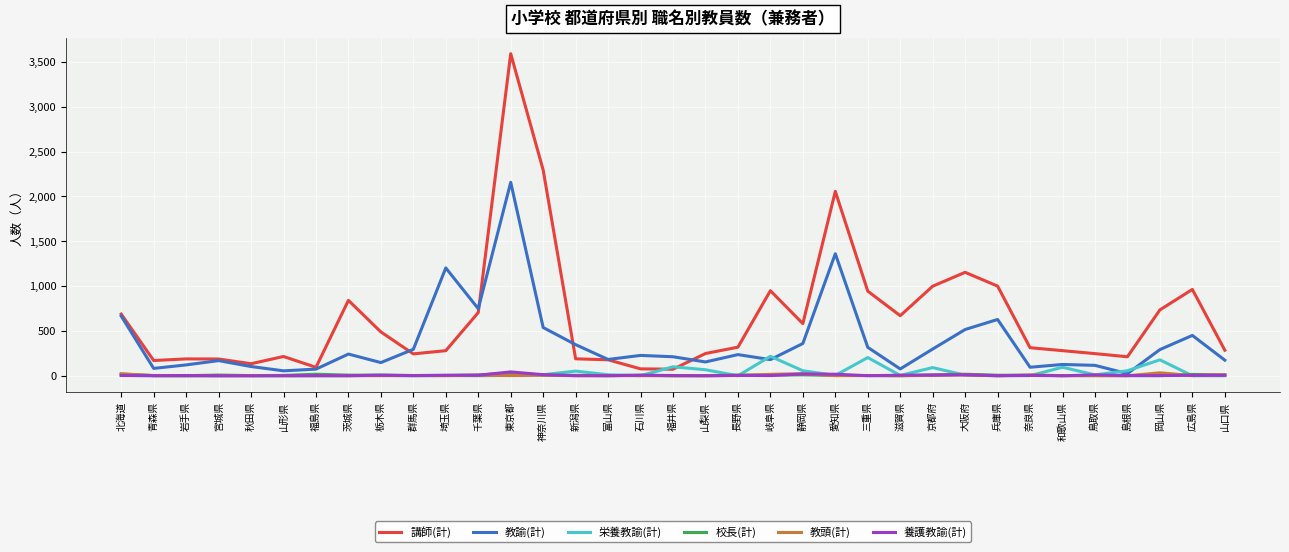

Which series has the largest total across all categories?

講師(計)